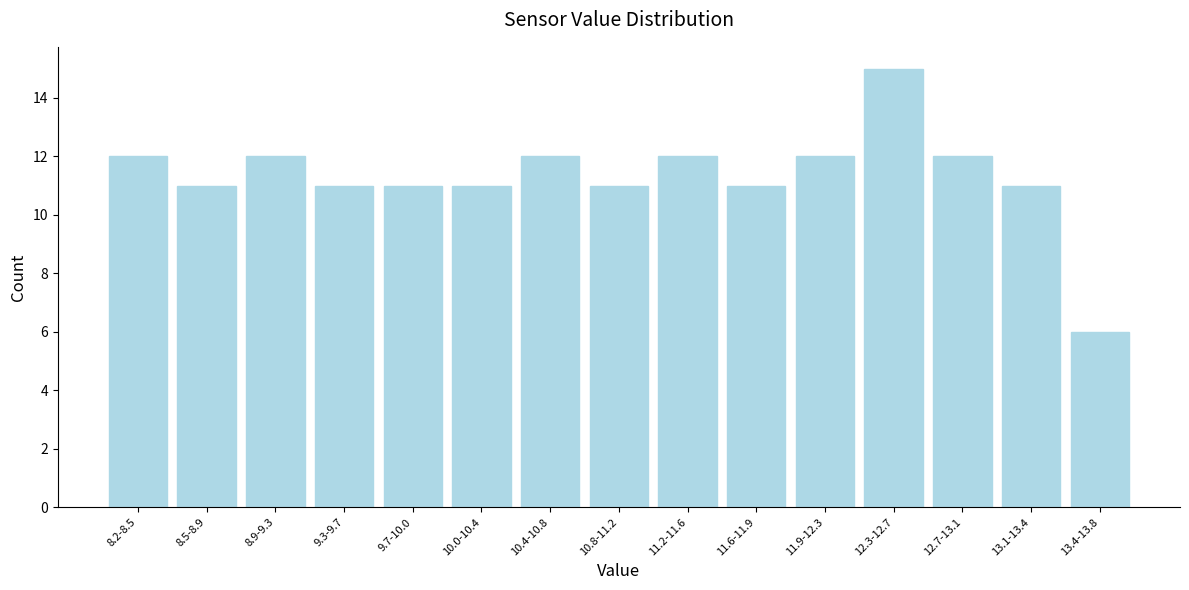

Reading left to right, transcribe all the data shown in this chart.

12	11	12	11	11	11	12	11	12	11	12	15	12	11	6